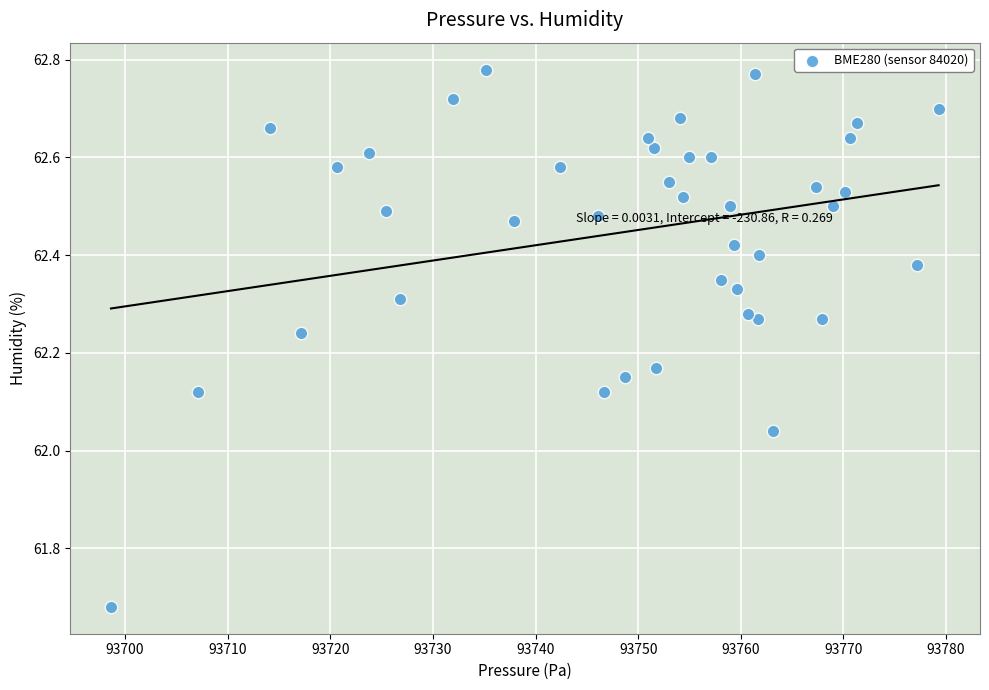

What is the range of X values (max minus min)?

80.6